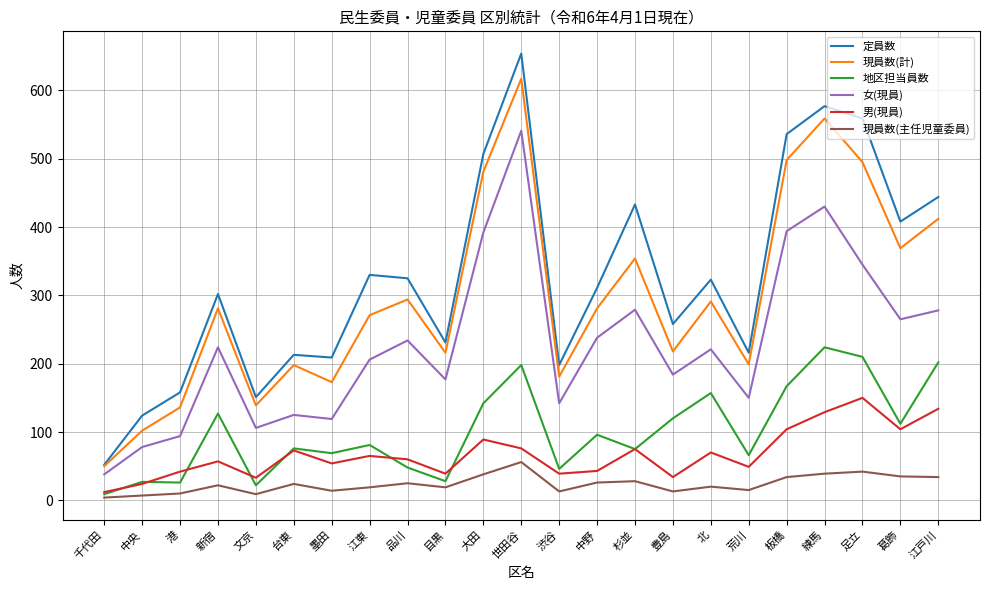

True or false: 男(現員) has more than 2 points higher than both neighbors.

True